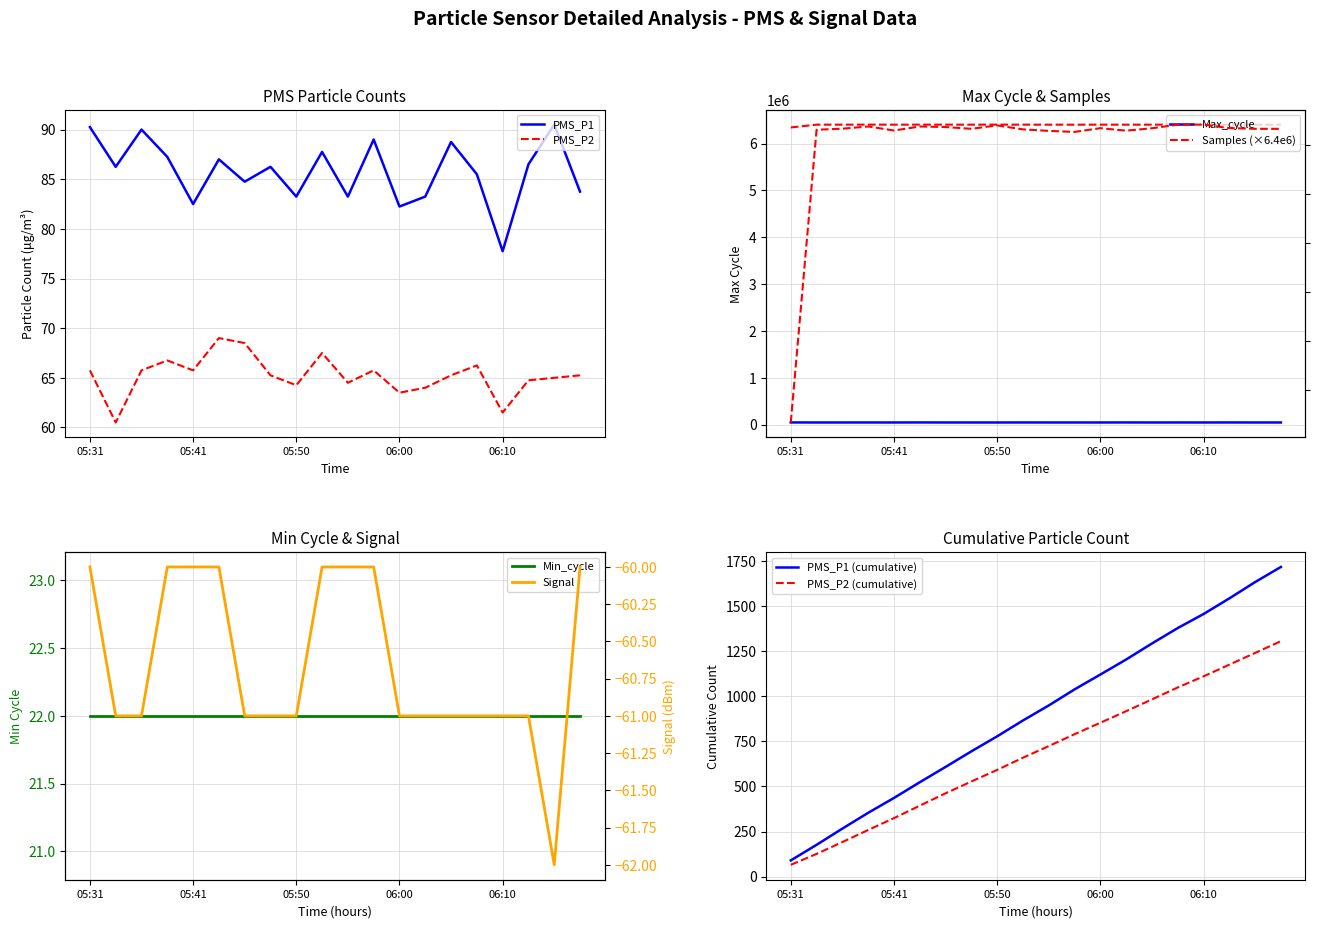

The Samples series shows 8807936.6 at 7. True or false?

False